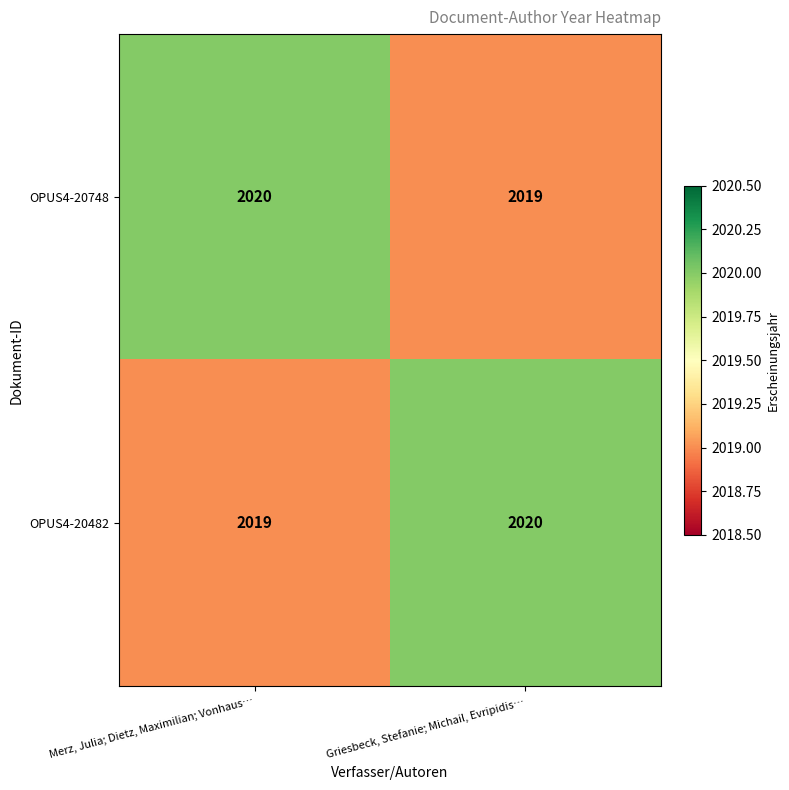

What is the approximate value of OPUS4-20748 at Merz, Julia; Dietz, Maximilian; Vonhaus…?

2020